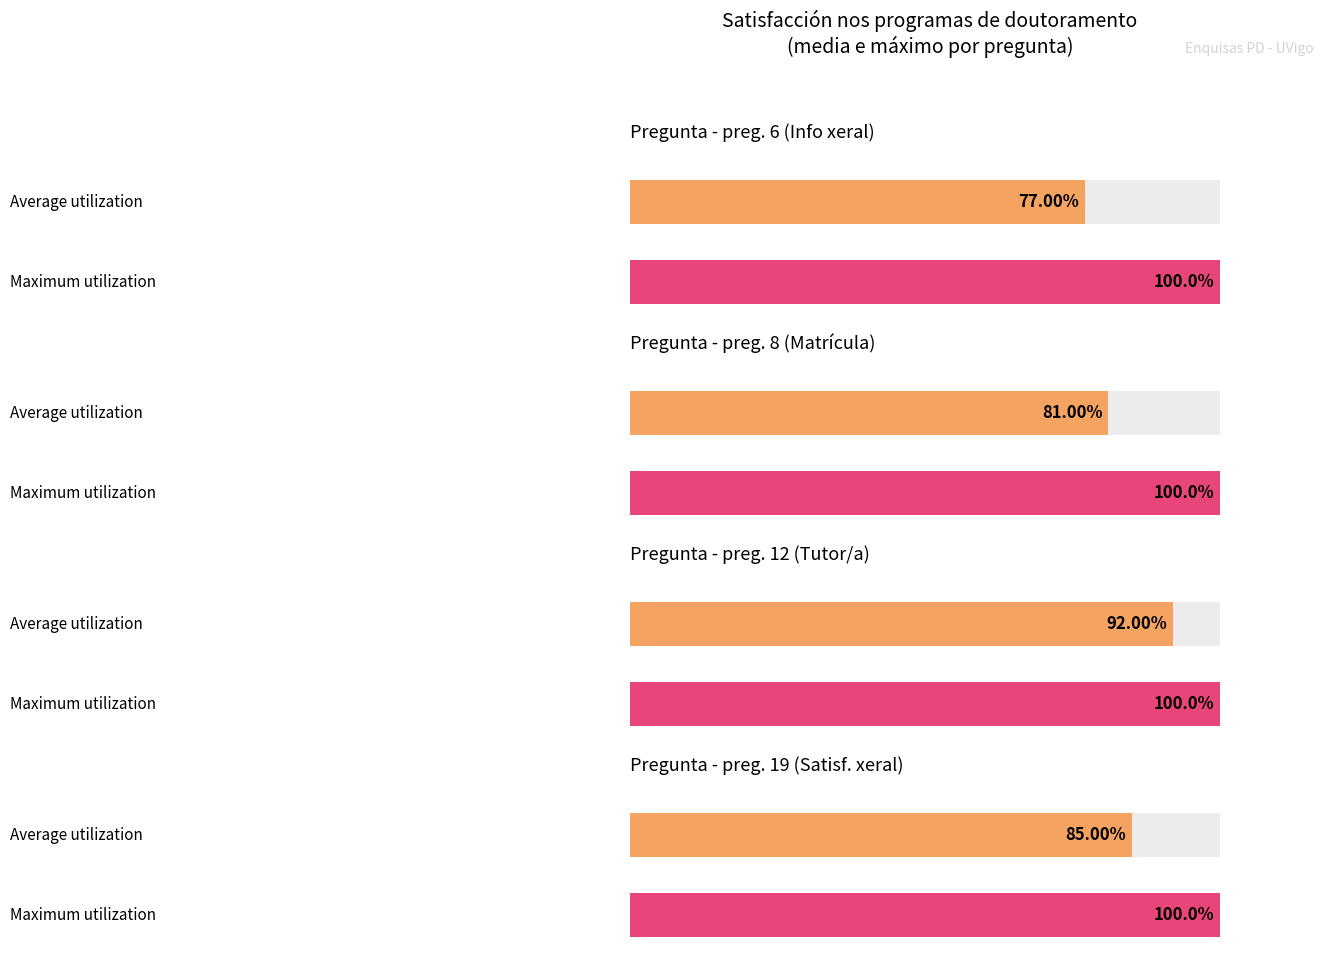

Is the value of preg. 19 at Si greater than the value of preg. 6 at Si?

No